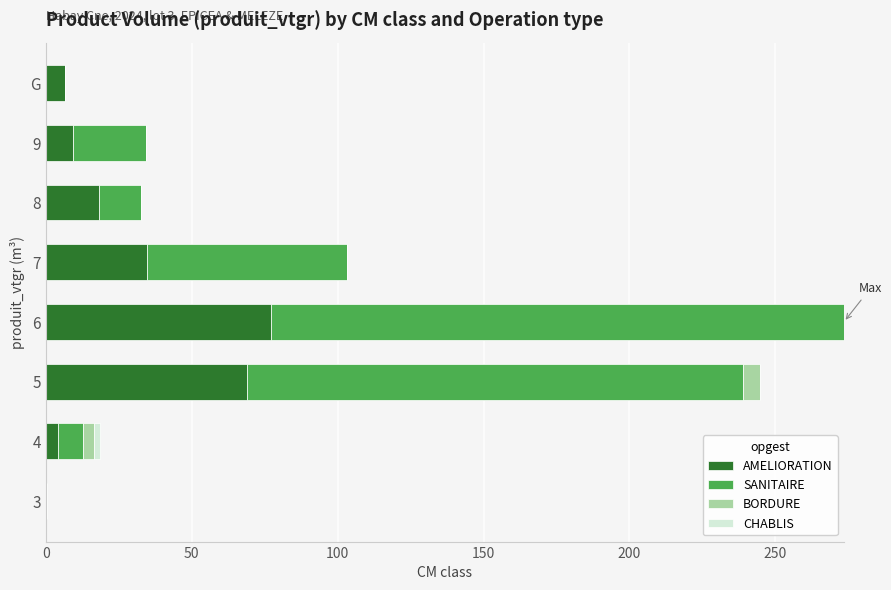

How many series are shown in this chart?

4